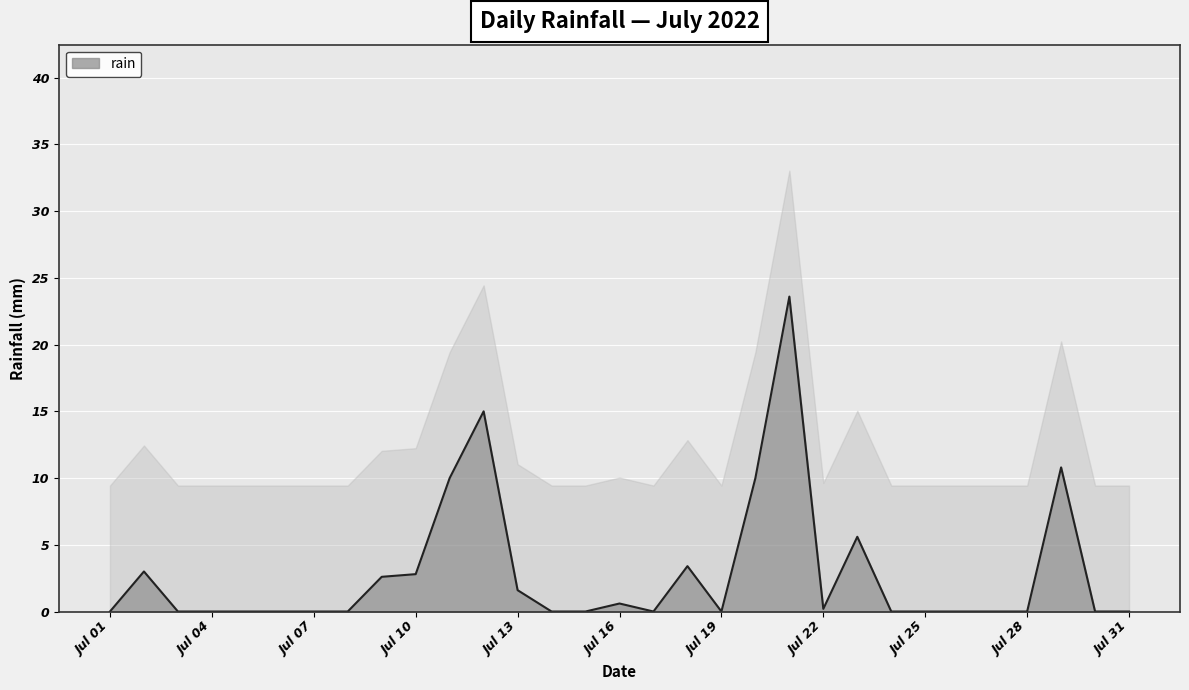

What is the value of the 22nd point from the left?

0.2